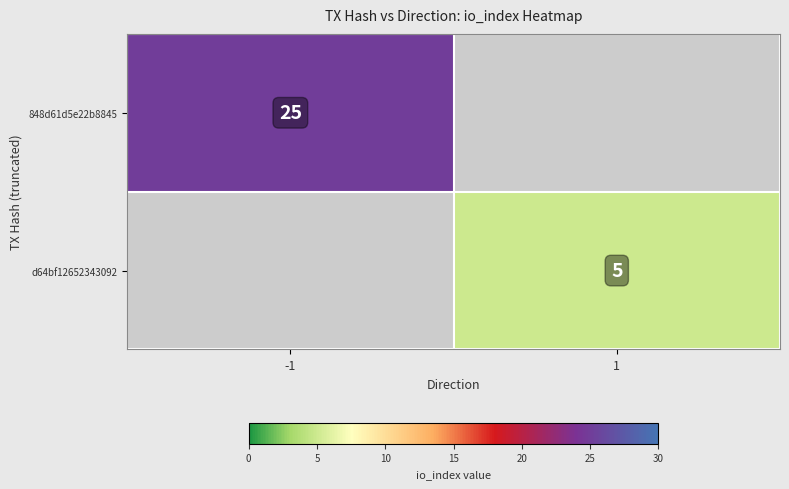

True or false: d64bf12652343092 has a value of 5 at 1.

True